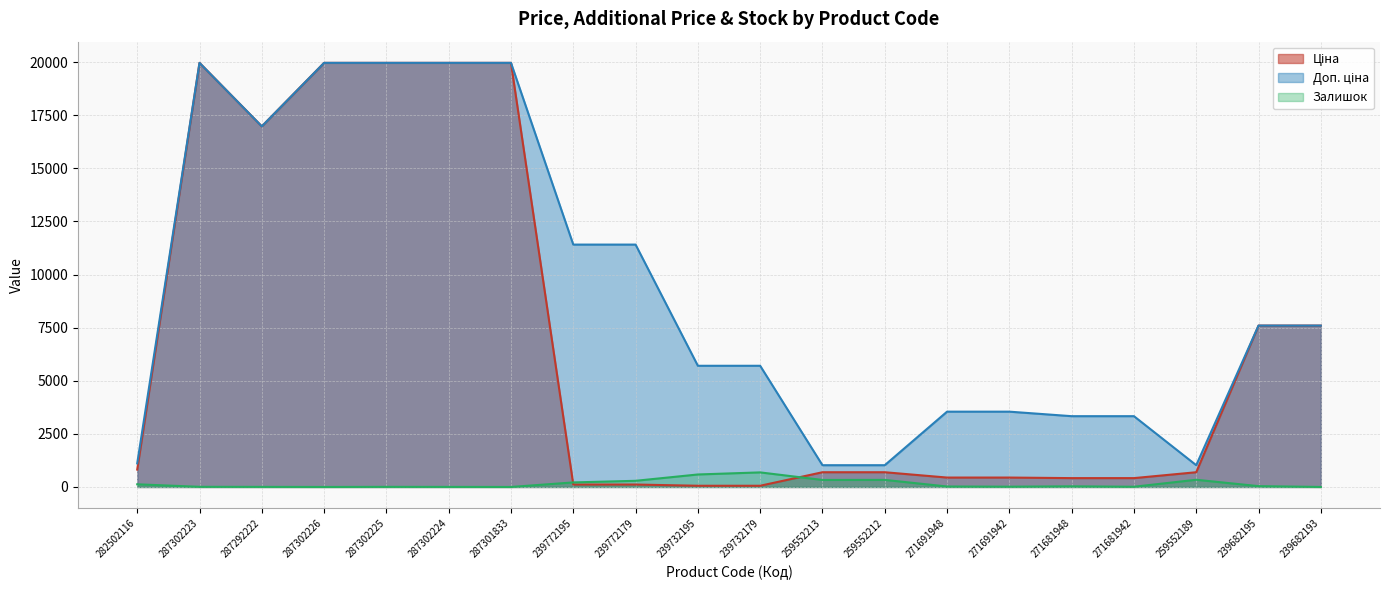

Reading right to left, transcribe all the data shown in this chart.

Ціна: 239682193=7596.5	239682195=7596.5	259552189=693.7	271681942=416.6	271681948=416.6	271691942=443.1	271691948=443.1	259552212=693.7	259552213=693.7	239732179=57.0	239732195=57.0	239772179=114.1	239772195=114.1	287301833=19964.2	287302224=19964.2	287302225=19964.2	287302226=19964.2	287292222=16976.3	287302223=19964.2	282502116=818.5
Доп. ціна: 239682193=7596.5	239682195=7596.5	259552189=1024.6	271681942=3332.5	271681948=3332.5	271691942=3545.0	271691948=3545.0	259552212=1024.6	259552213=1024.6	239732179=5705.0	239732195=5705.0	239772179=11410.0	239772195=11410.0	287301833=19964.2	287302224=19964.2	287302225=19964.2	287302226=19964.2	287292222=16976.3	287302223=19964.2	282502116=1109.2
Залишок: 239682193=0.0	239682195=39.0	259552189=339.0	271681942=10.0	271681948=30.0	271691942=13.0	271691948=22.0	259552212=333.0	259552213=330.0	239732179=686.0	239732195=588.0	239772179=290.0	239772195=214.0	287301833=0.0	287302224=3.0	287302225=5.0	287302226=0.0	287292222=4.0	287302223=7.0	282502116=125.0